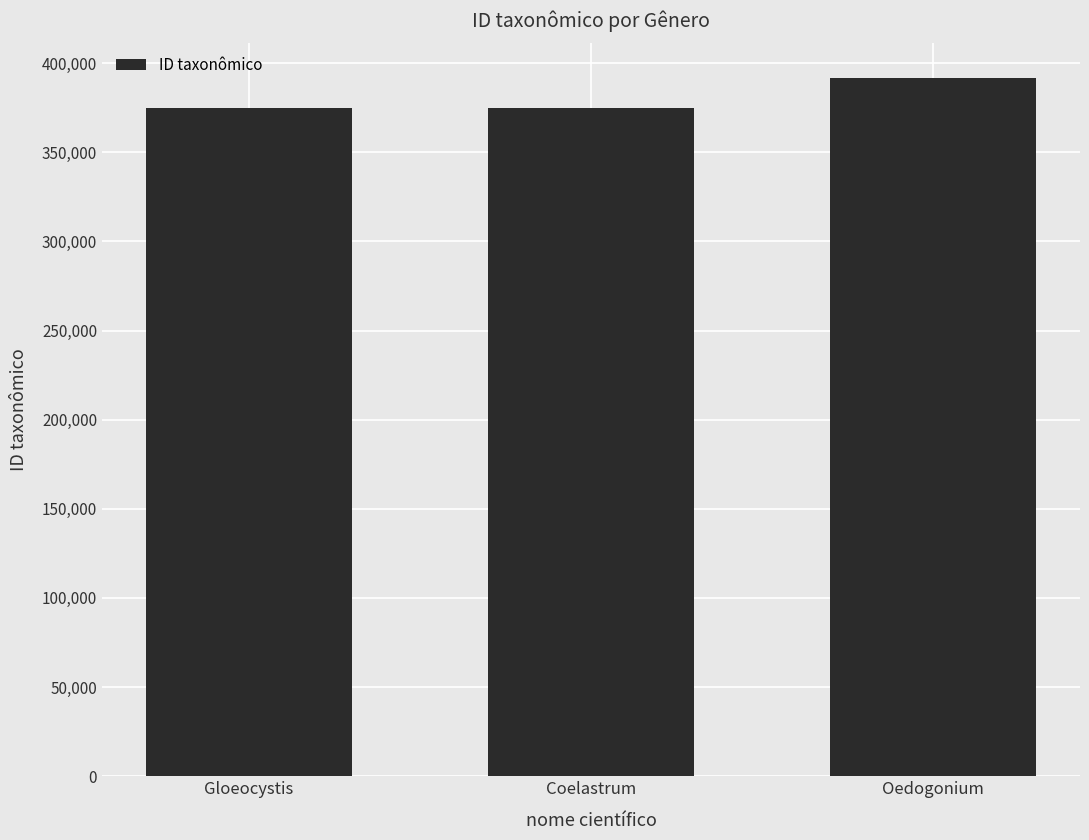

What position from the right is Coelastrum?

2